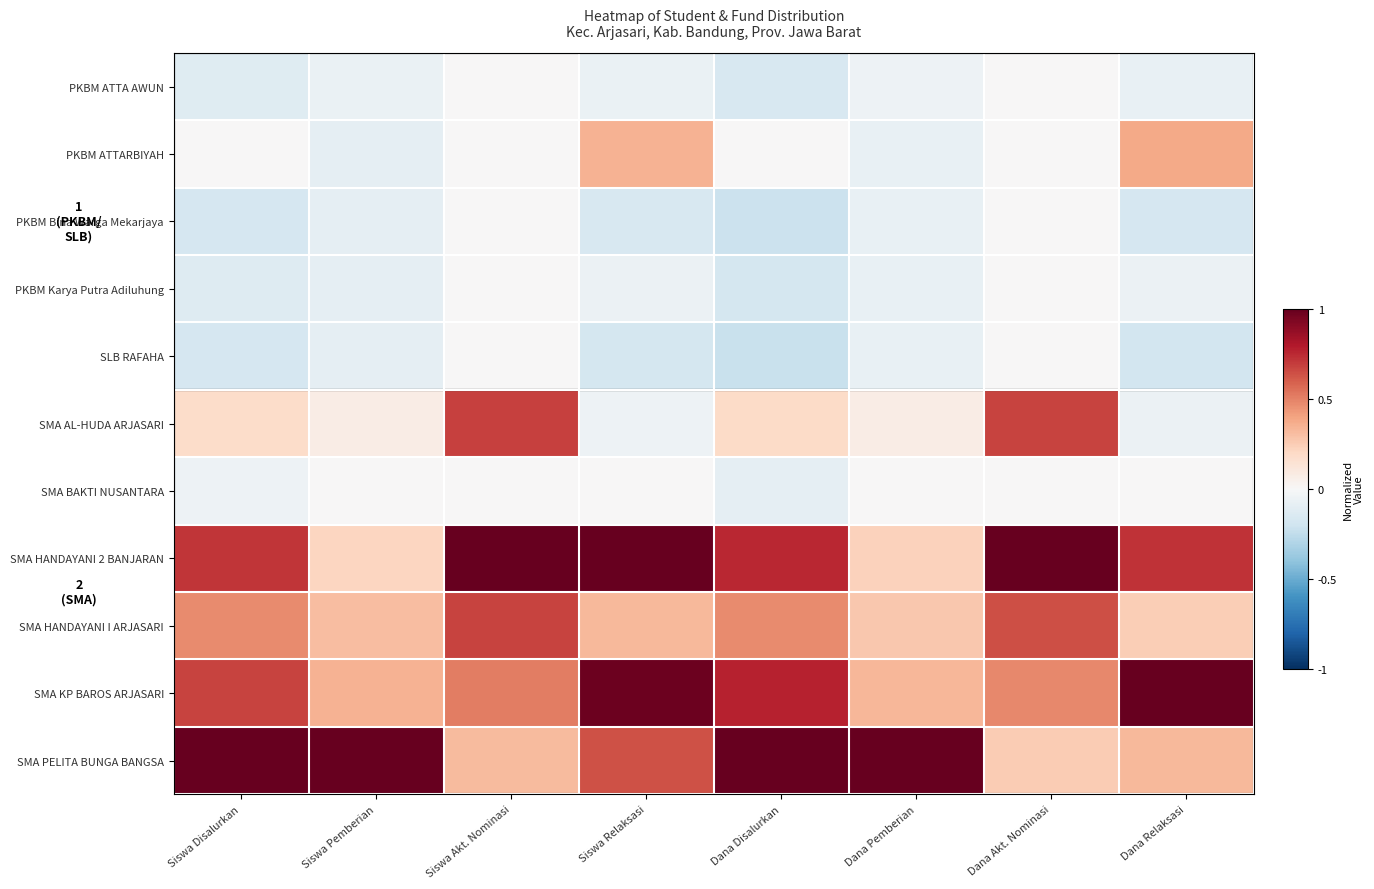

At Dana Disalurkan, list the series in order from largest to smallest.

SMA PELITA BUNGA BANGSA, SMA KP BAROS ARJASARI, SMA HANDAYANI 2 BANJARAN, SMA HANDAYANI I ARJASARI, SMA AL-HUDA ARJASARI, PKBM ATTARBIYAH, SMA BAKTI NUSANTARA, PKBM ATTA AWUN, PKBM Karya Putra Adiluhung, PKBM Bina Warga Mekarjaya, SLB RAFAHA